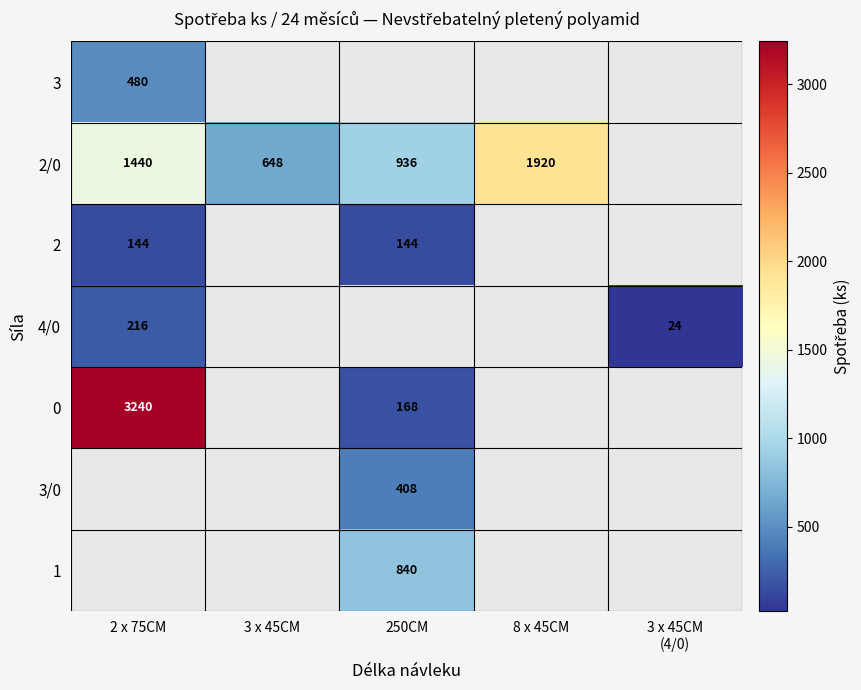

What is the sum of the 2 values at 2 x 75CM and 250CM?

288